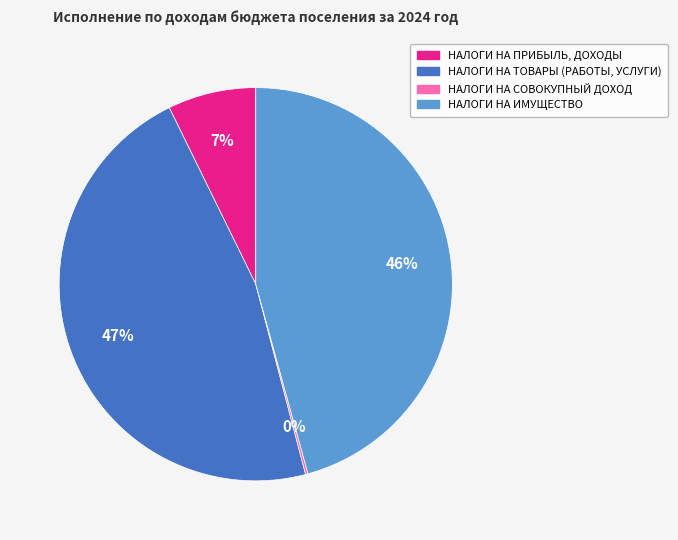

True or false: НАЛОГИ НА ИМУЩЕСТВО accounts for 56% of the total.

False